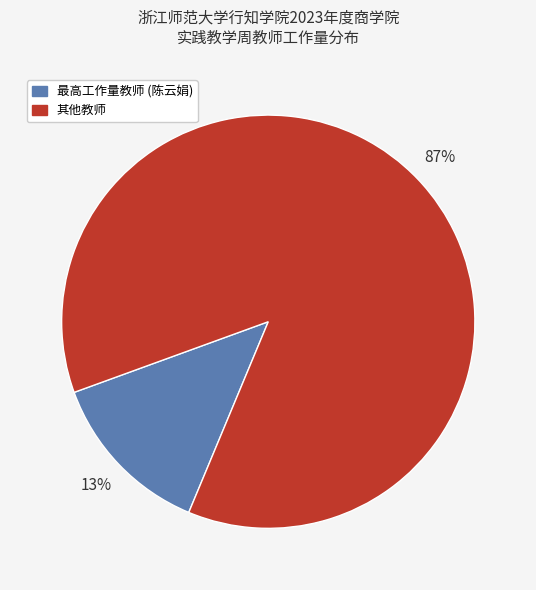

To the nearest percent, what is the average slice percentage?

50%